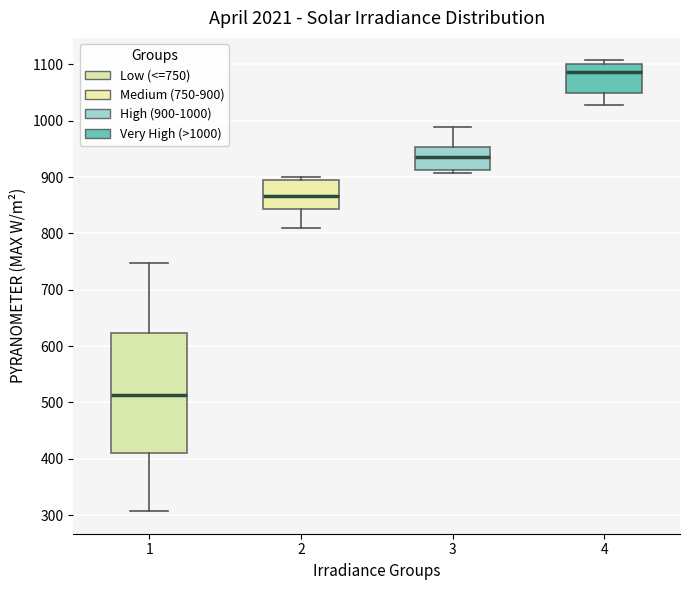

Where is the upper edge of the box at x = 3 on the y-axis? The values are not printed on the chart, so give them approximately, as read against the axis.

950